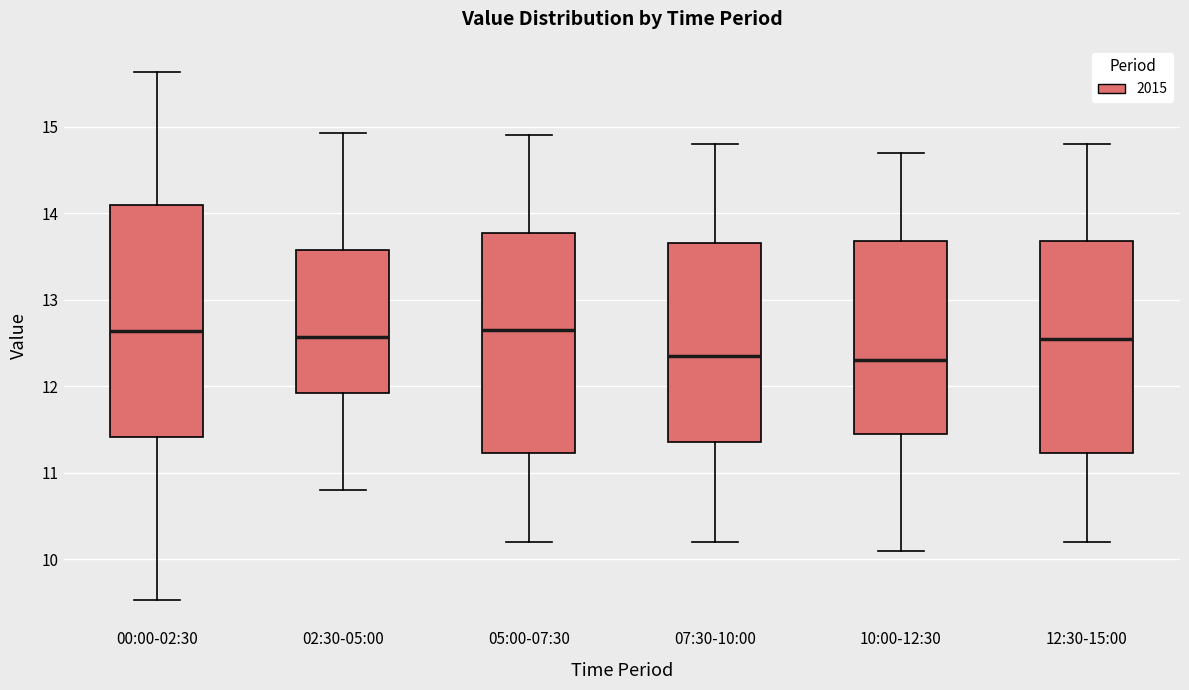

Reading left to right, read every box against the y-axis: the position of its median line, the range the box covers, and the ends of its whiskers. The values are not printed on the chart, so give them approximately, as read against the axis.

00:00-02:30: median 12.6, box 11.4 to 14.1, whiskers 9.5 to 15.6
02:30-05:00: median 12.6, box 11.9 to 13.6, whiskers 10.8 to 14.9
05:00-07:30: median 12.7, box 11.2 to 13.8, whiskers 10.2 to 14.9
07:30-10:00: median 12.4, box 11.4 to 13.7, whiskers 10.2 to 14.8
10:00-12:30: median 12.3, box 11.5 to 13.7, whiskers 10.1 to 14.7
12:30-15:00: median 12.6, box 11.2 to 13.7, whiskers 10.2 to 14.8